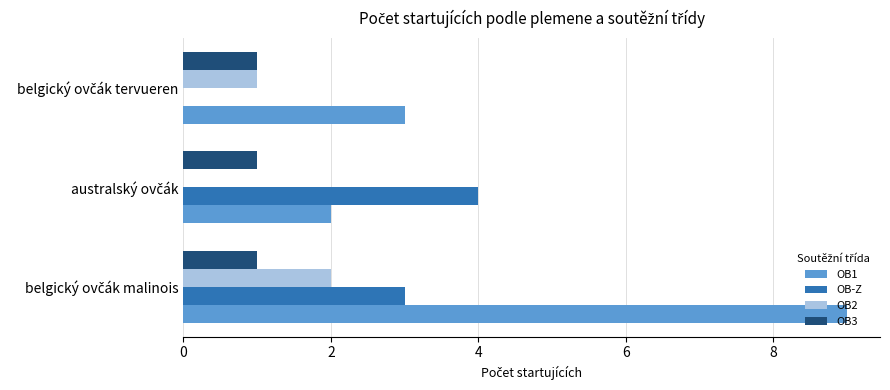

Which series has the largest total across all categories?

OB1